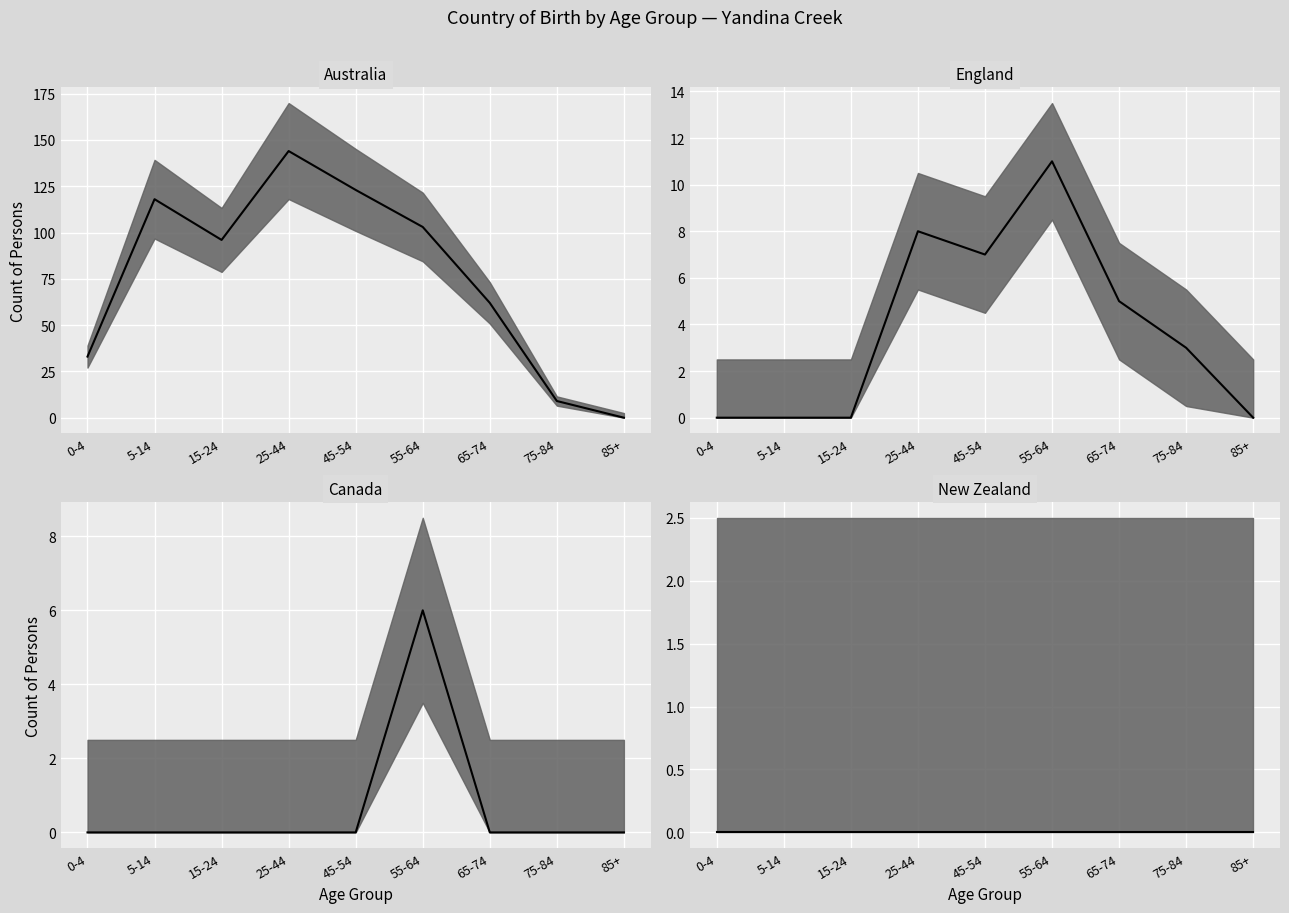

What is the label of the 8th point from the left?

75-84